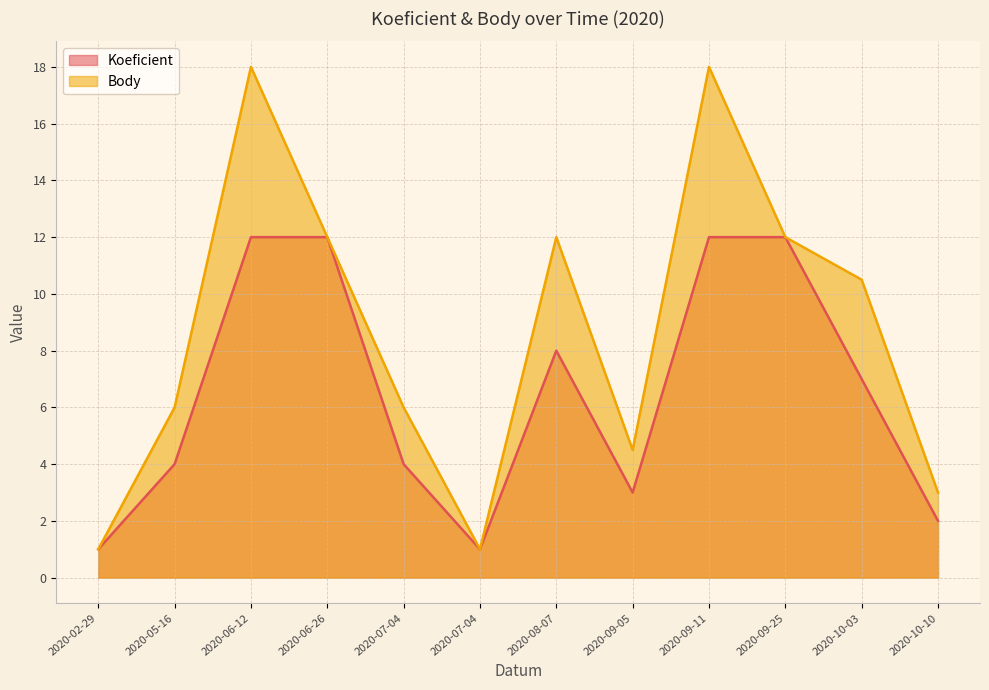

How many data points in Koeficient are less than 7?

6